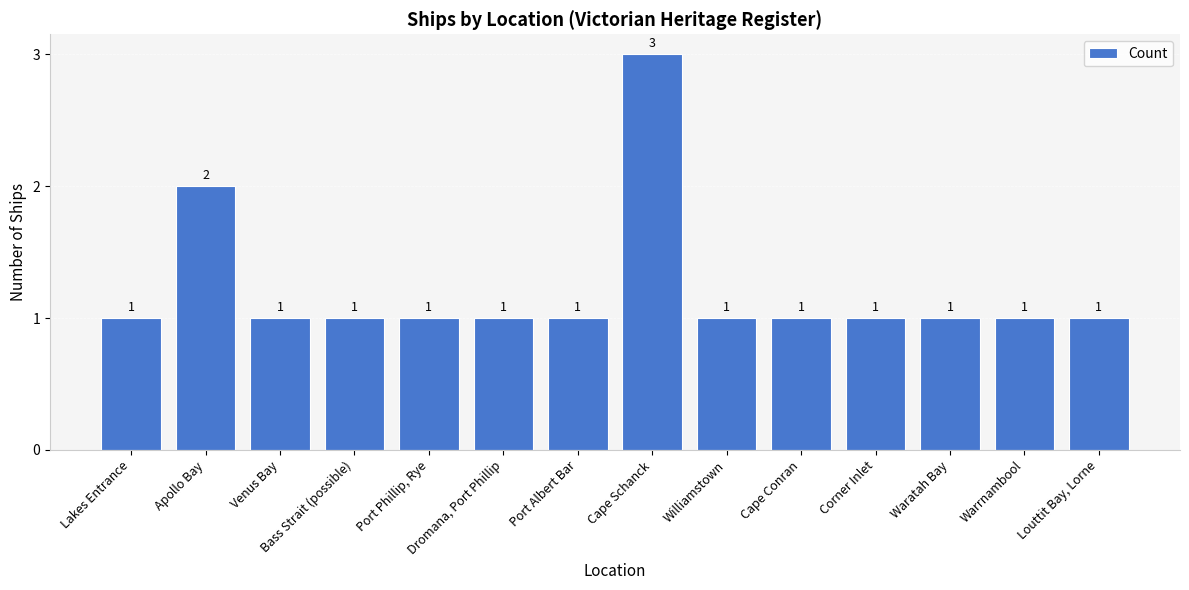

What is the label of the 4th bar from the left?

Bass Strait (possible)